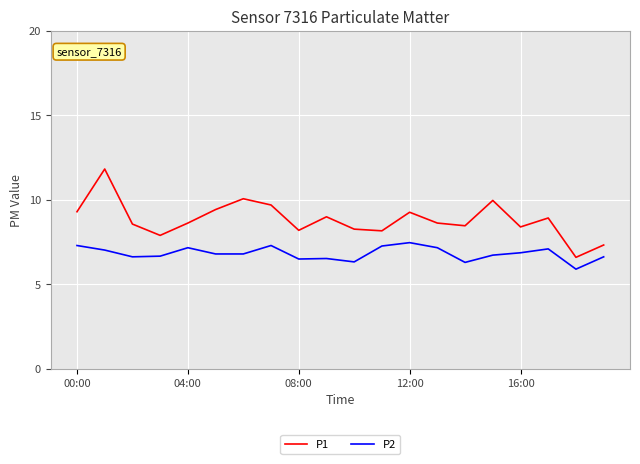

What is the difference between the maximum and minimum values in the P2 series?

1.6